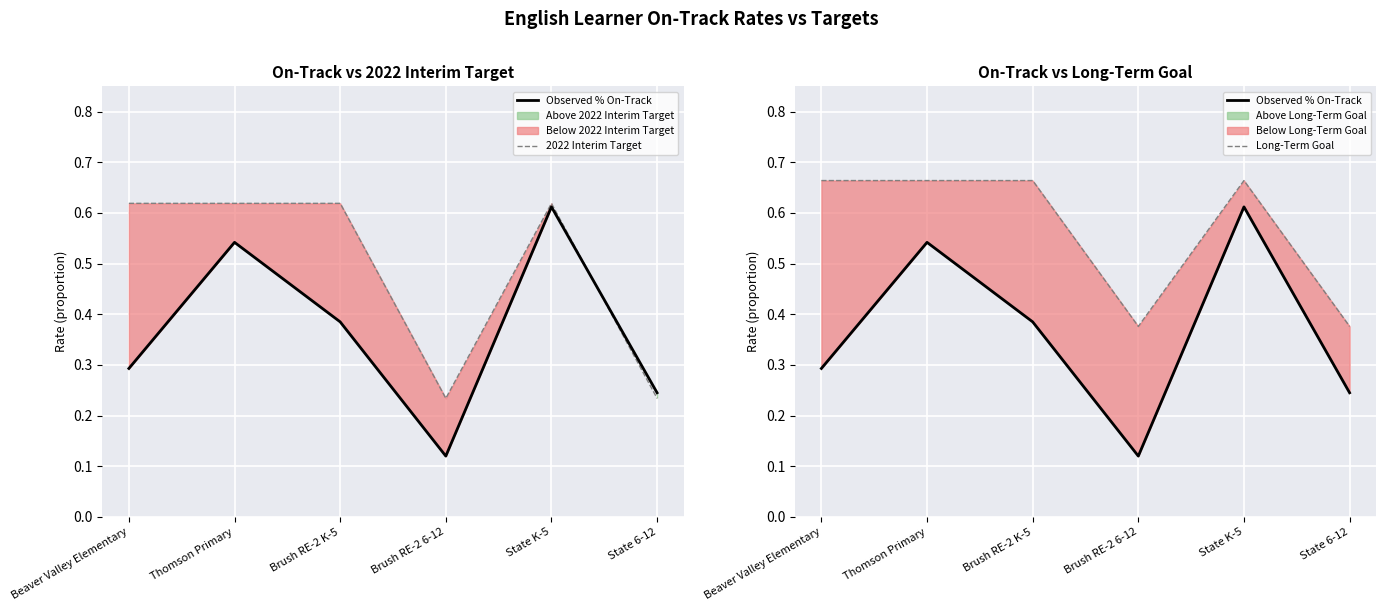

Count the number of data series in this chart.

3